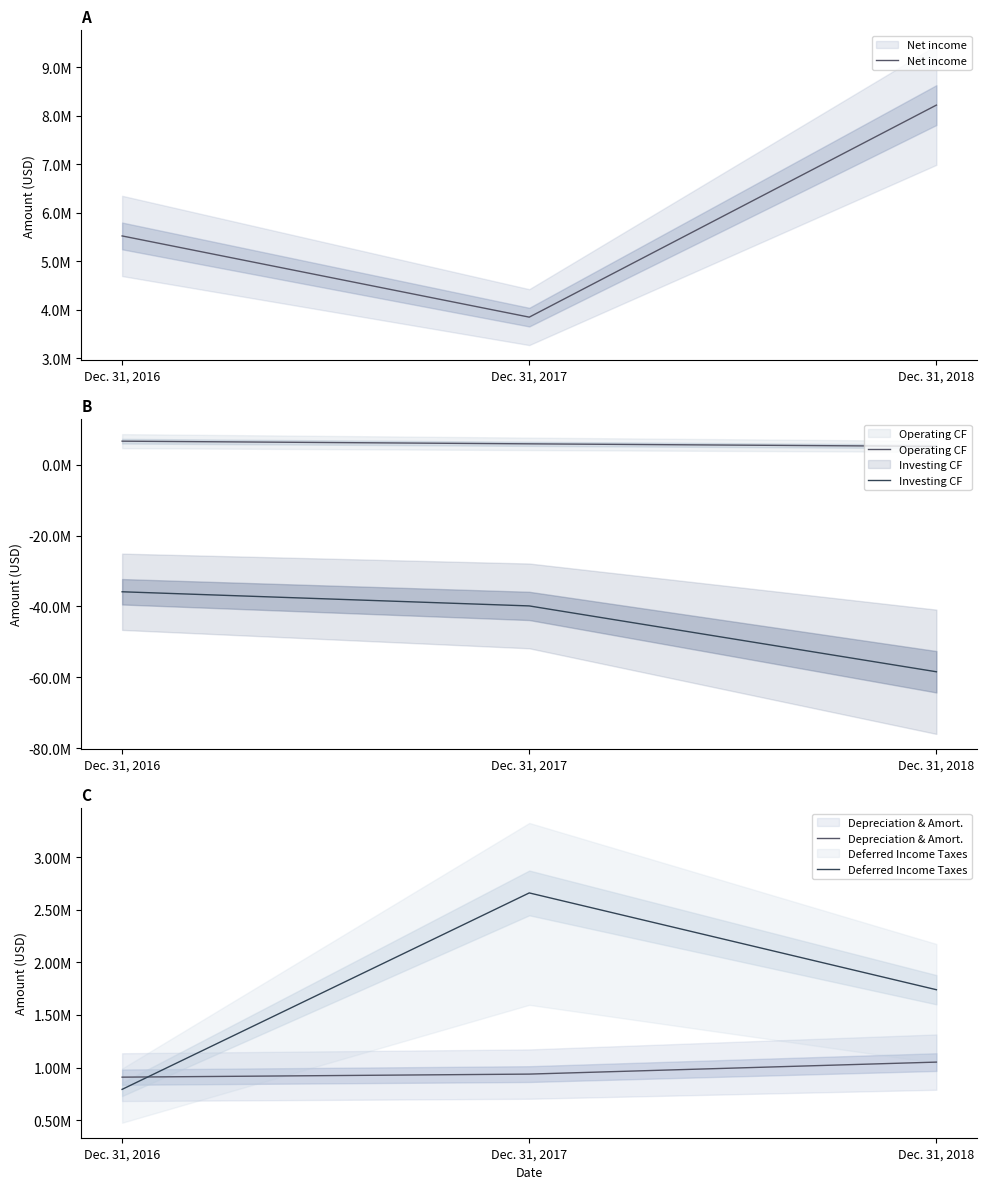

What is the average value of the Net income series?

5862333